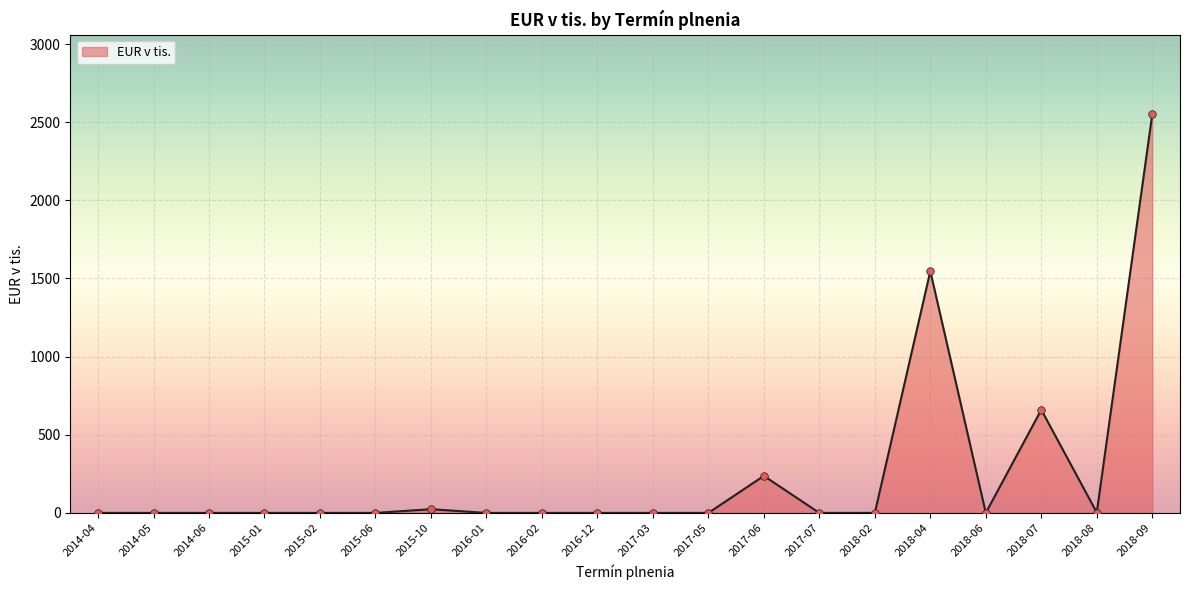

What is the change in value from 2017-03 to 2018-07?

+660.0